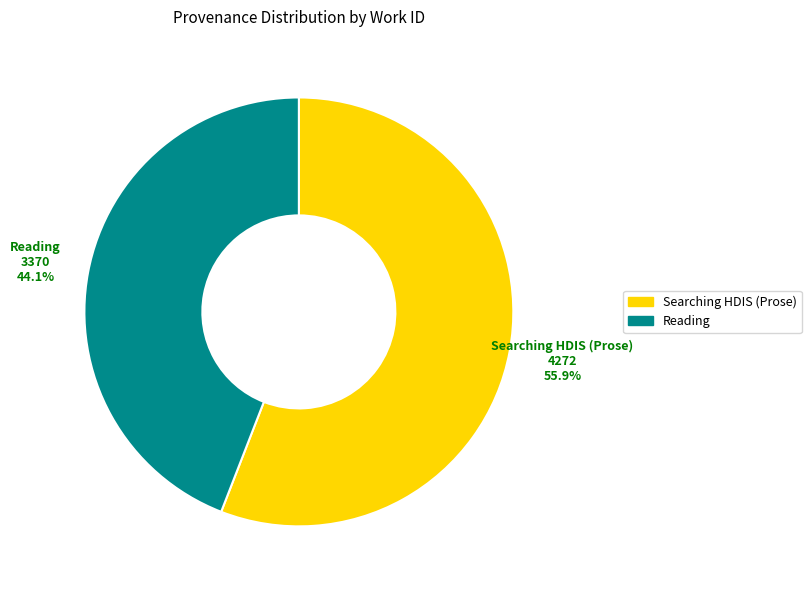

Between Reading and Searching HDIS (Prose), which is larger?

Searching HDIS (Prose)